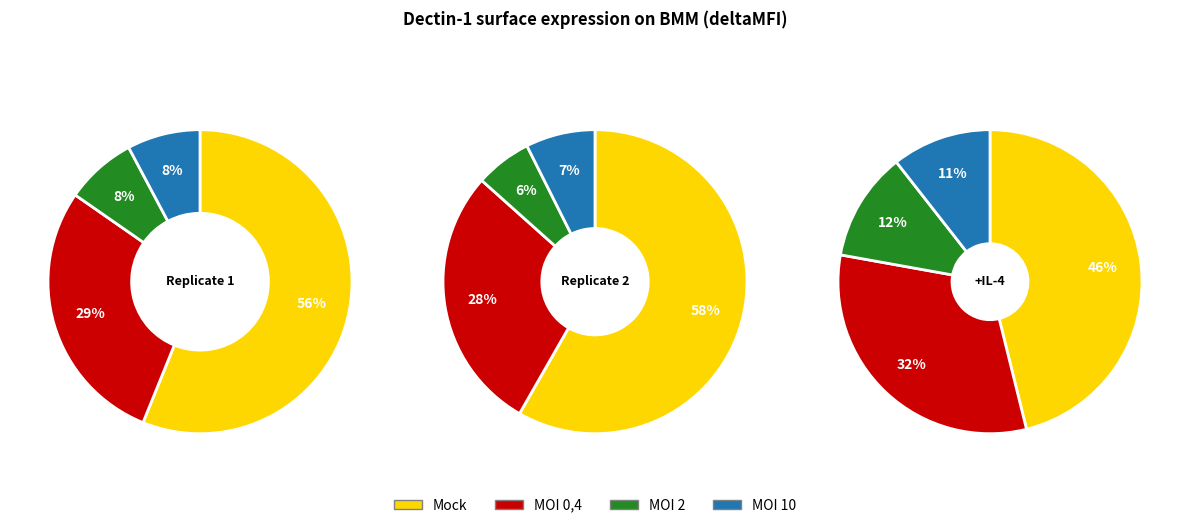

Is there any slice that represents more than half of the pie?

Yes